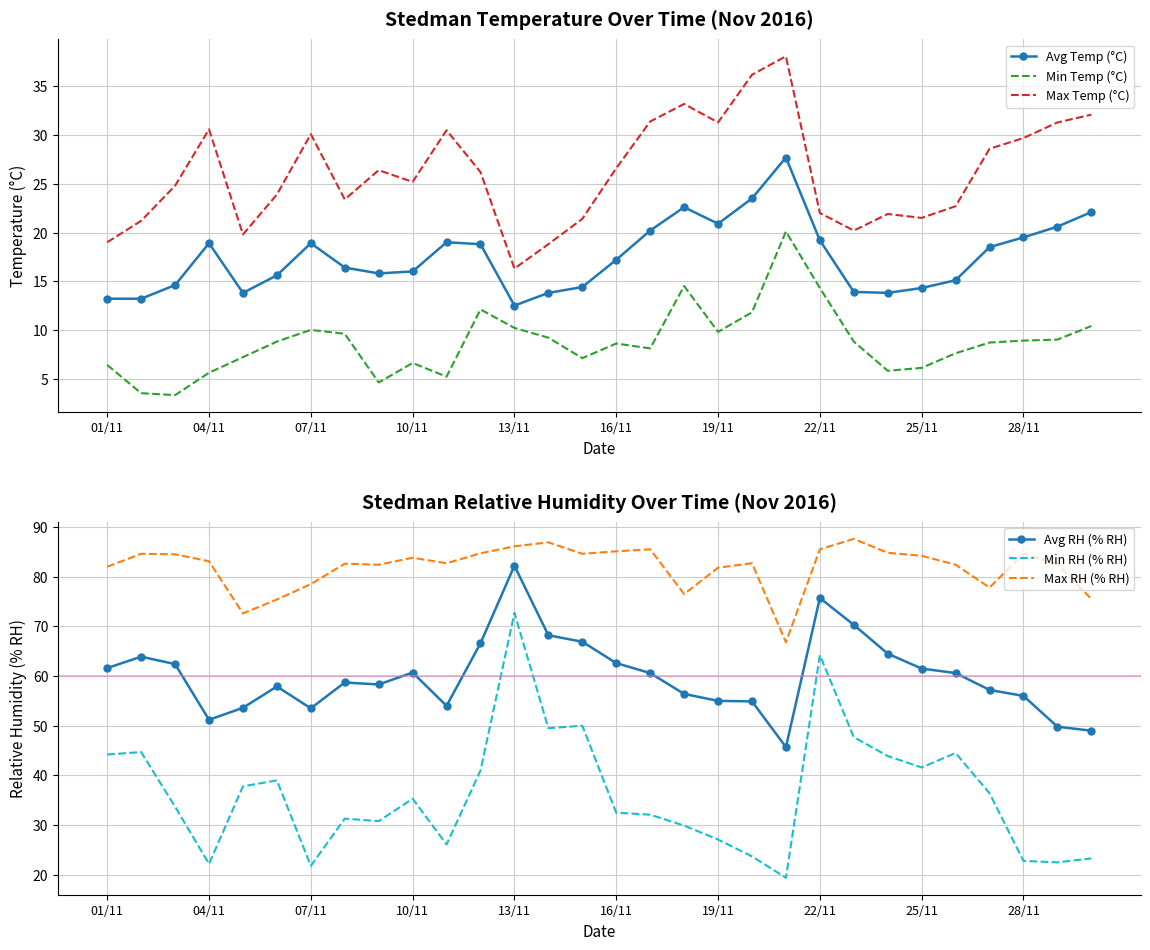

How many interior local peaks does the Max RH (% RH) series have?

8